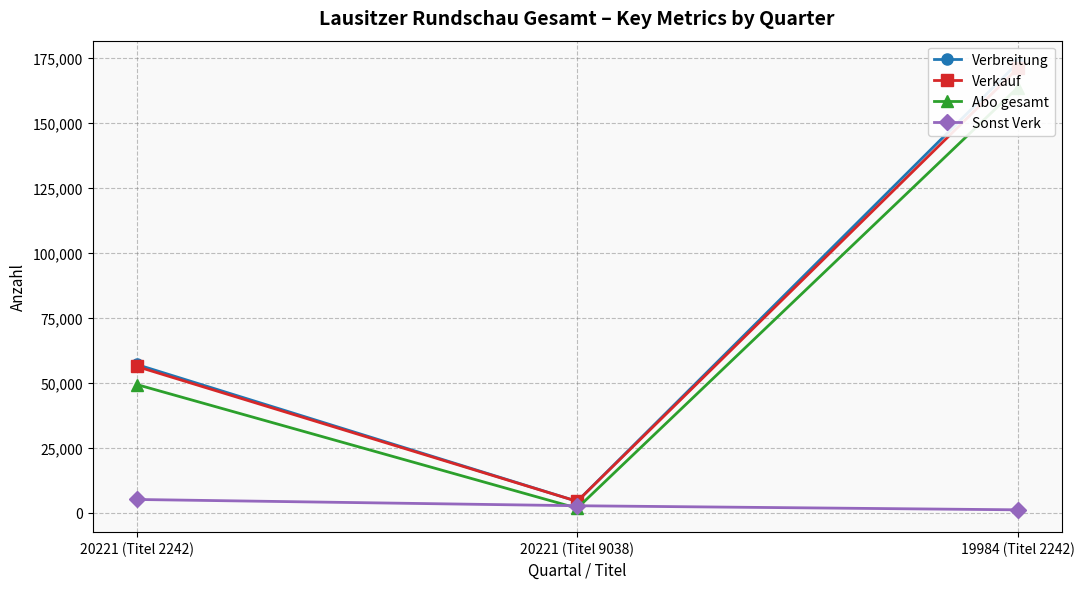

What is the minimum value shown in the chart?

1061